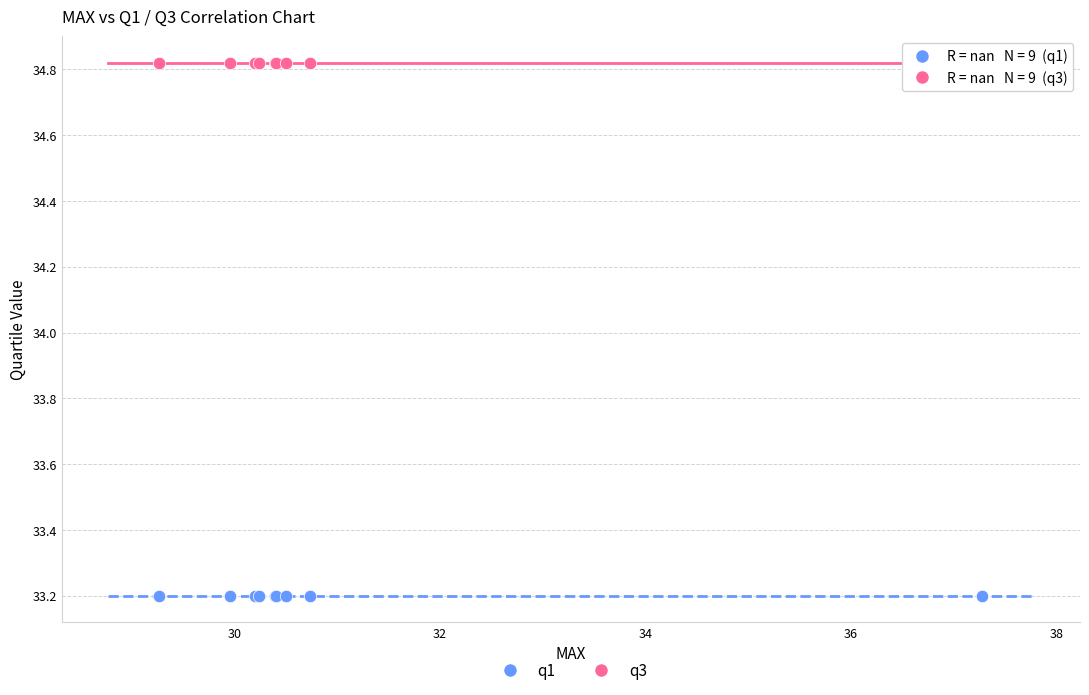

Which series contains the lowest Y value?

q1